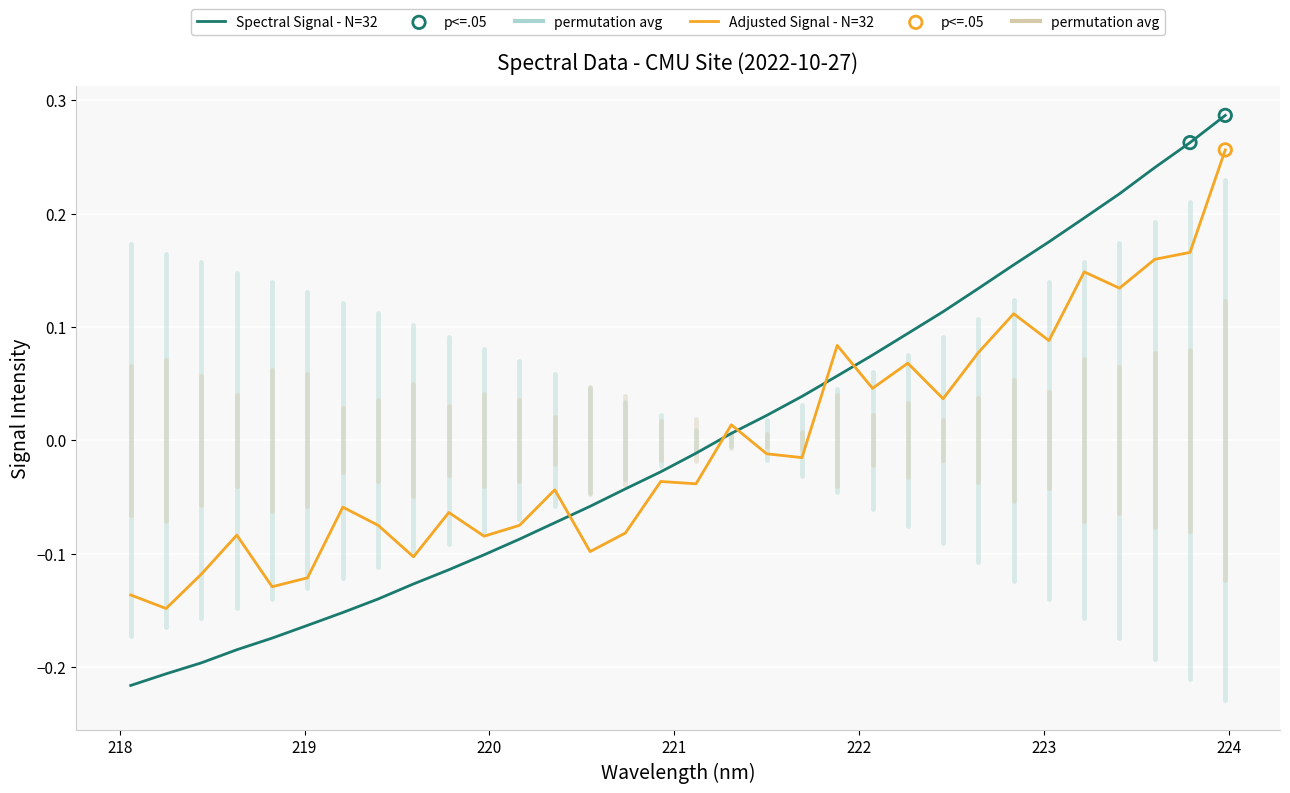

Which series has the largest range (max minus min)?

Spectral Signal - N=32